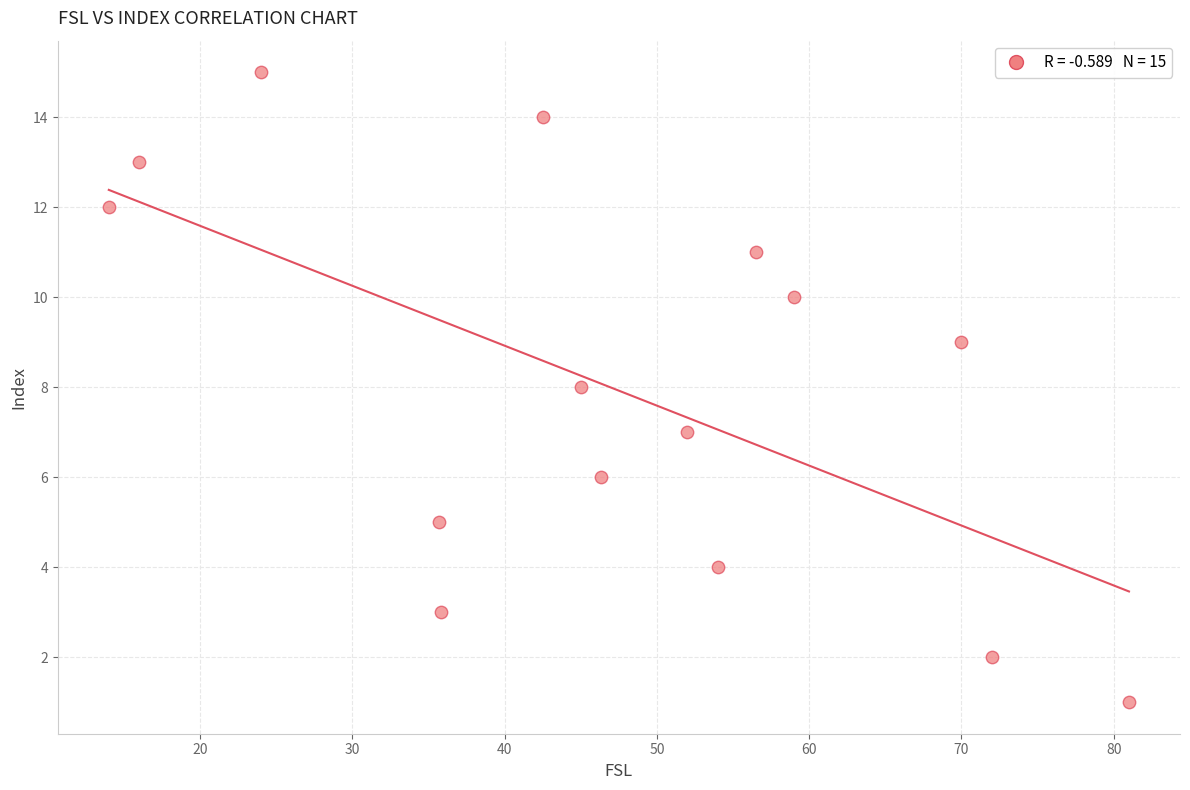

What is the range of Y values (max minus min)?

14